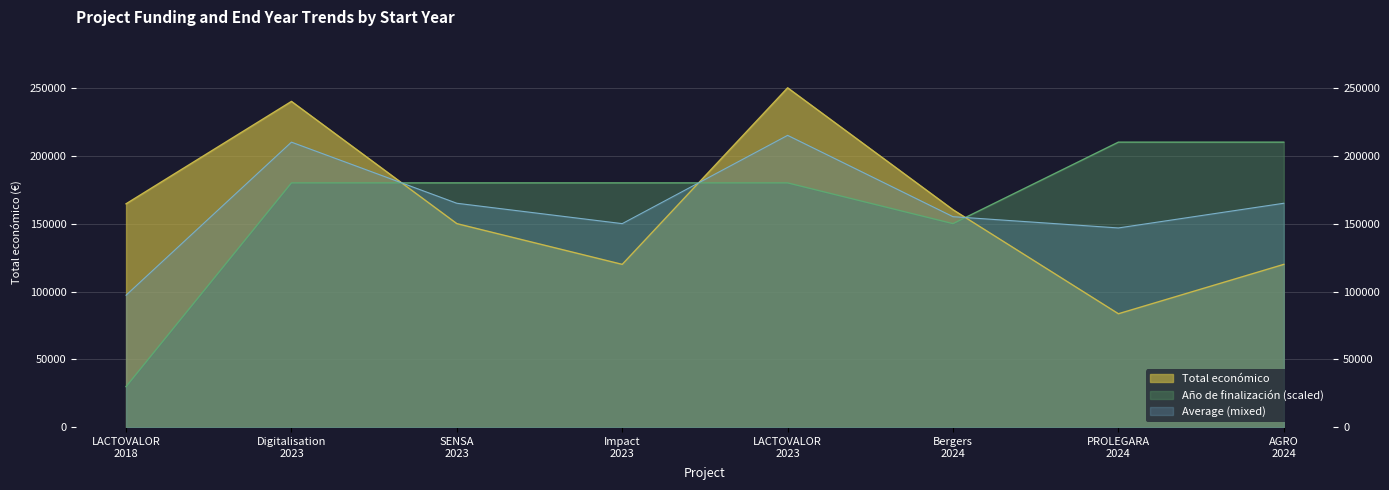

Which series has the largest total across all categories?

Año de finalización